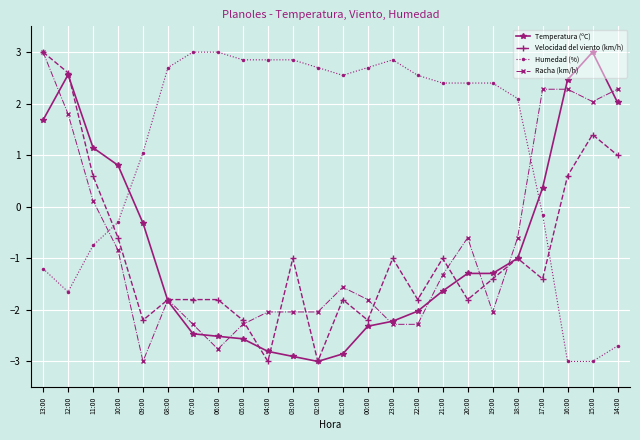

How many values in Velocidad del viento (km/h) are above zero?

6